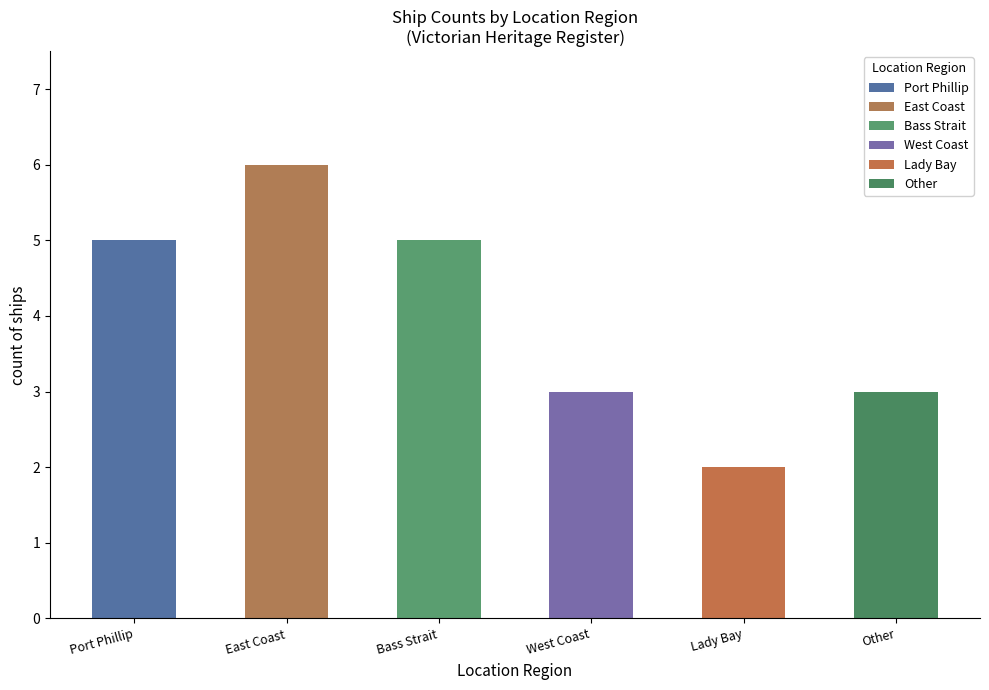

What is the ratio of the value at East Coast to the value at Lady Bay?

3.0